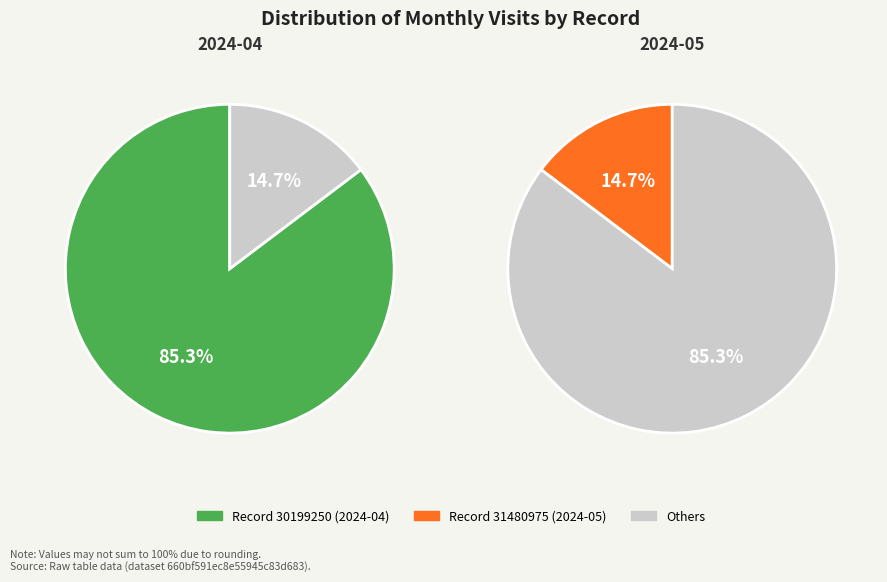

Is it true that 30199250 is 85% of the pie?

True